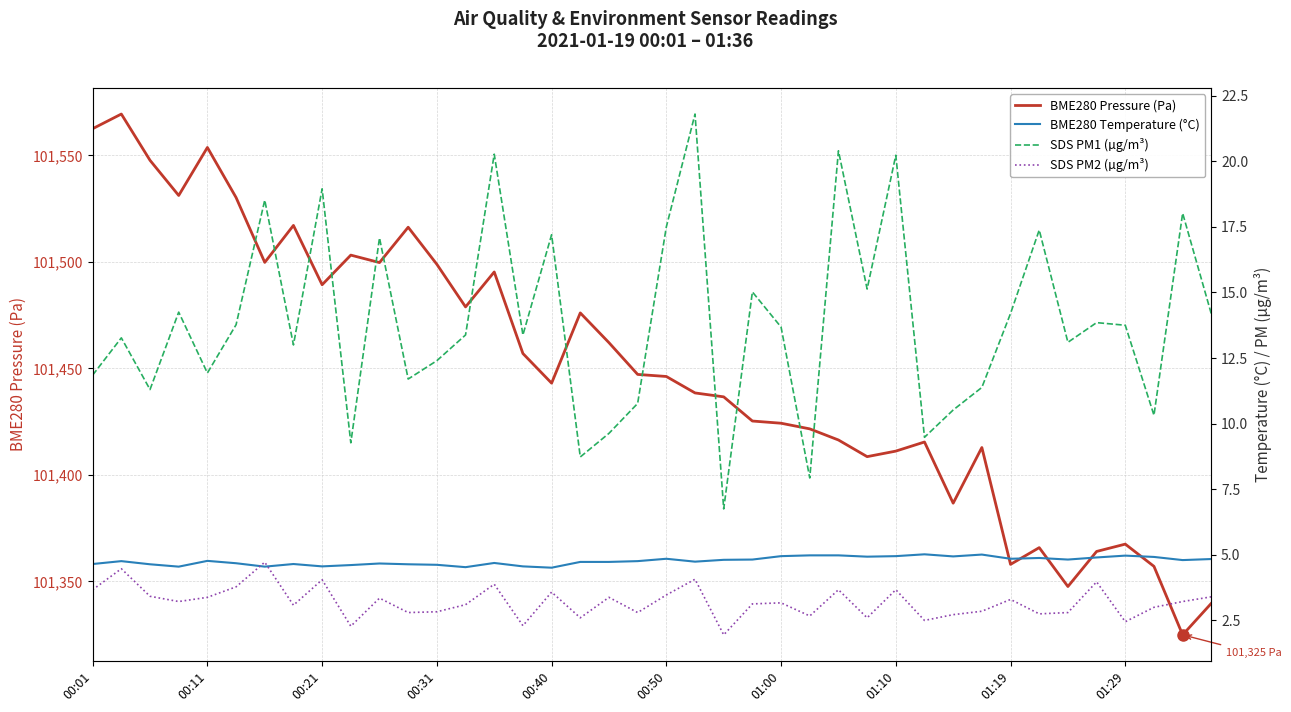

What is the maximum value for SDS PM1 (µg/m³)?

21.8